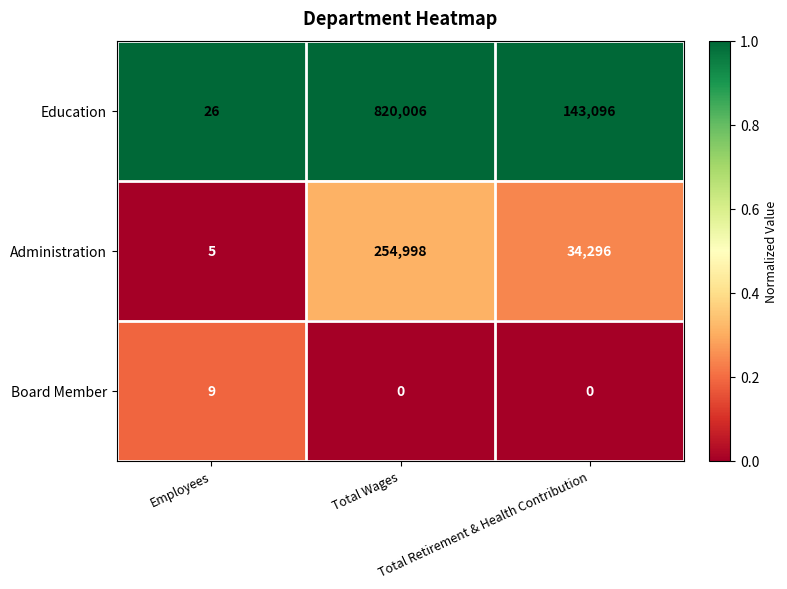

What is the total value across all series at Total Retirement & Health Contribution?

177392